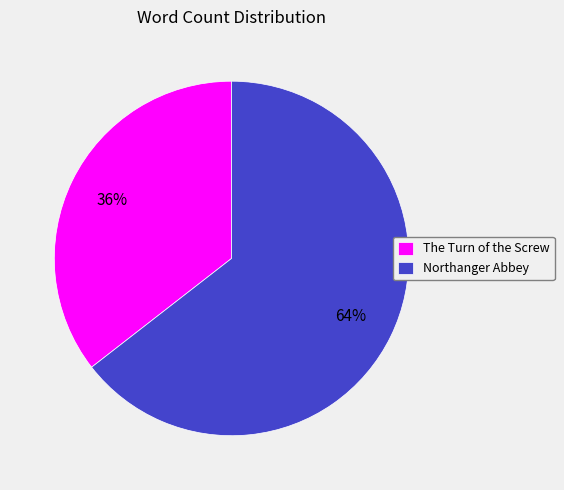

Which slice is the smallest?

The Turn of the Screw